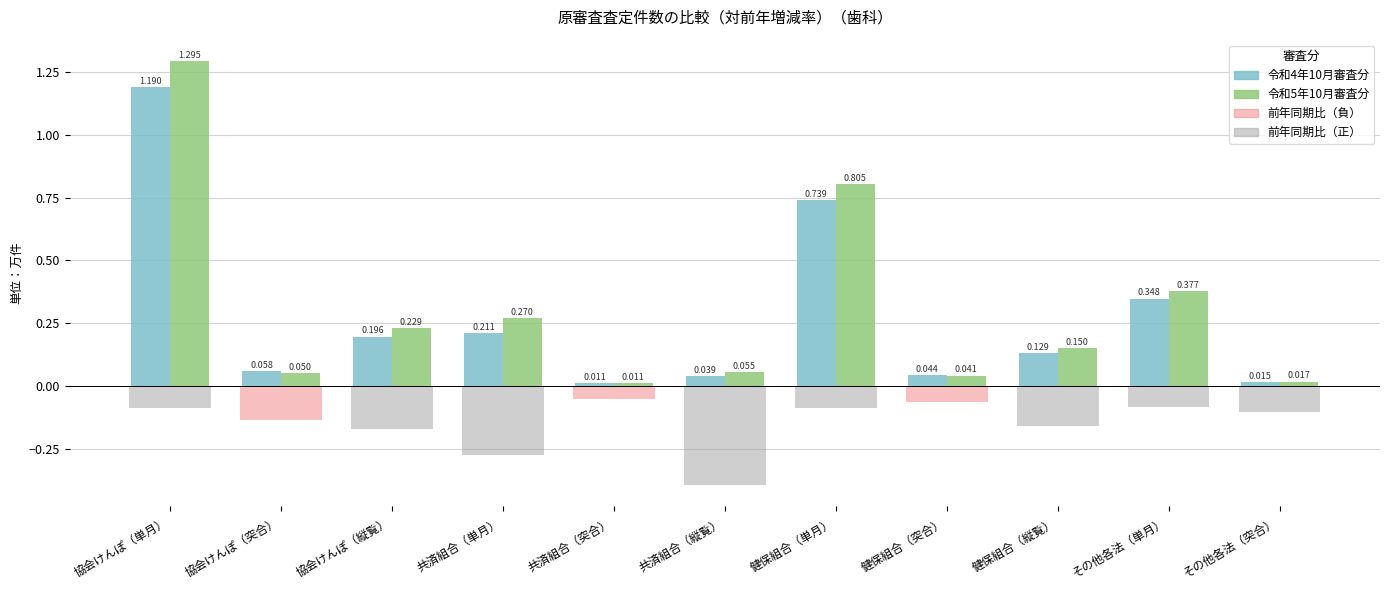

What position from the right is 協会けんぽ（単月）?

11